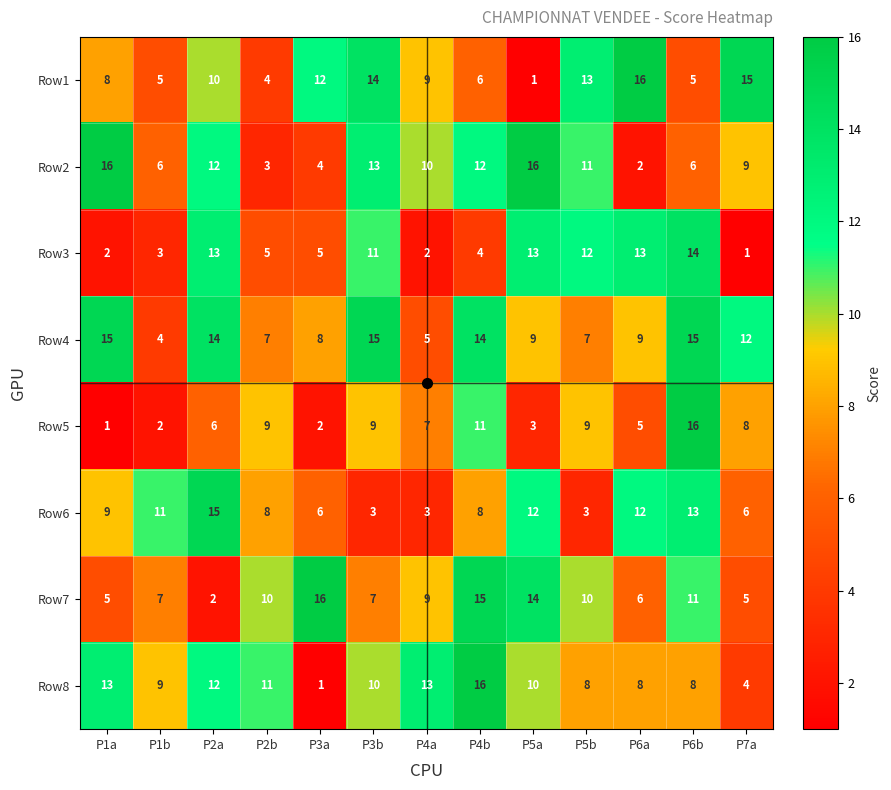

Which series changed the most between P2a and P7a?

Row3